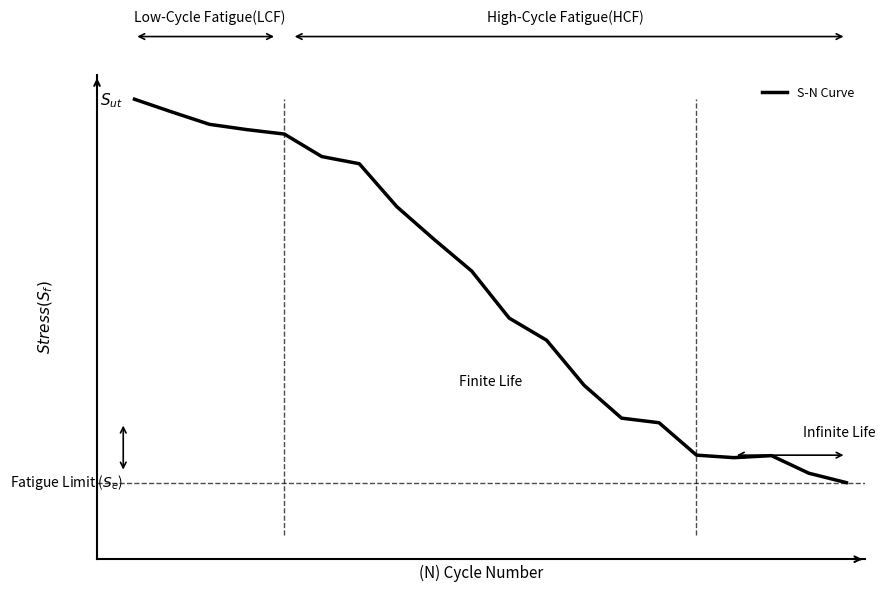

Does the chart have visible grid lines?

No